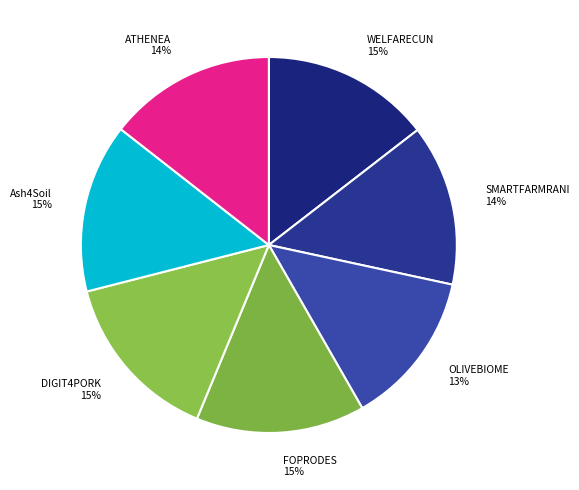

Count the number of slices in the pie.

7